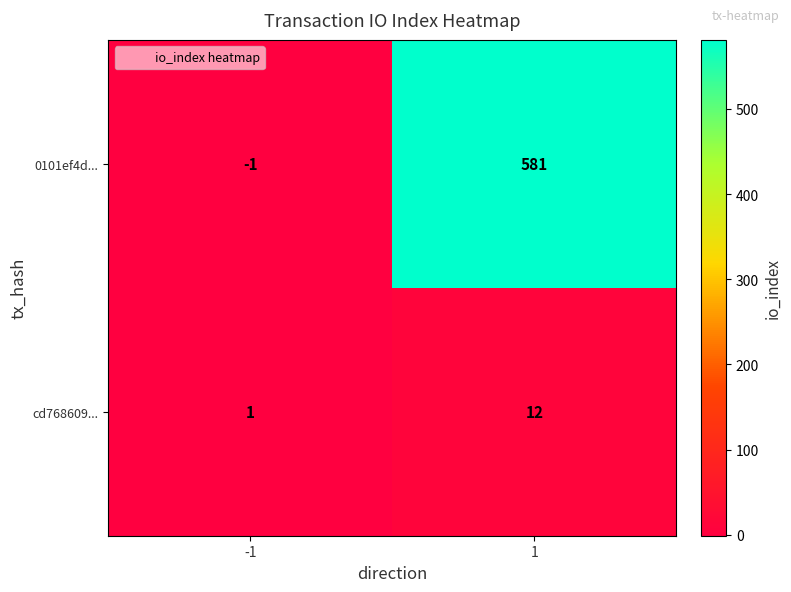

At which category is the sum across all series the highest?

1